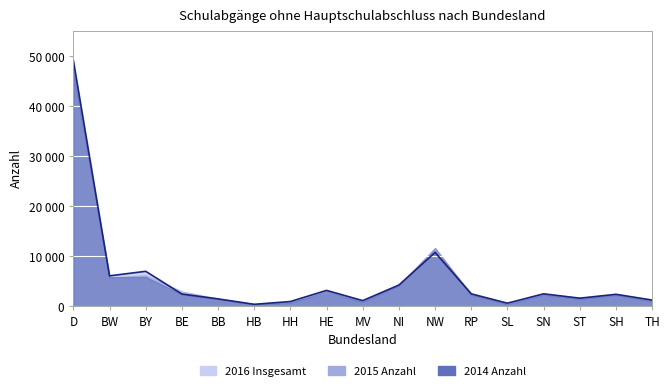

Between which two adjacent categories do 2016 Insgesamt and 2014 Anzahl first intersect?

BB and HB